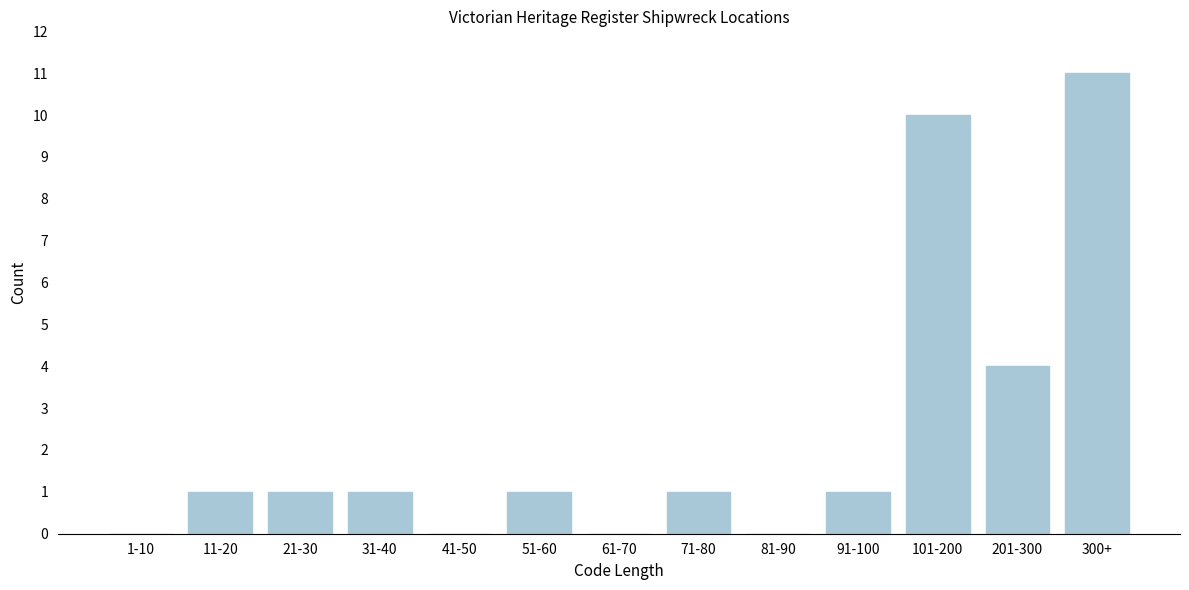

Reading left to right, transcribe all the data shown in this chart.

1-10=0	11-20=1	21-30=1	31-40=1	41-50=0	51-60=1	61-70=0	71-80=1	81-90=0	91-100=1	101-200=10	201-300=4	300+=11